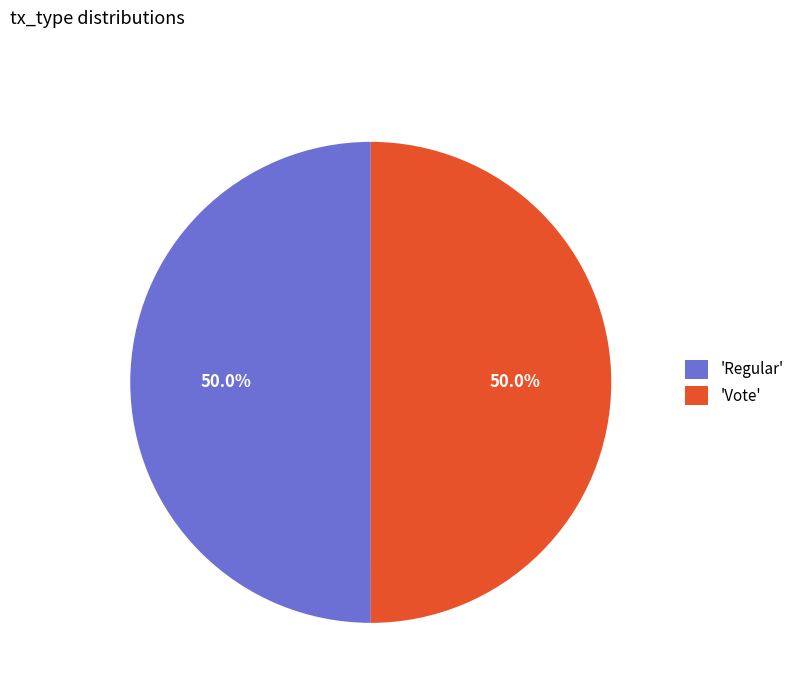

To the nearest percent, what is the average slice percentage?

50%